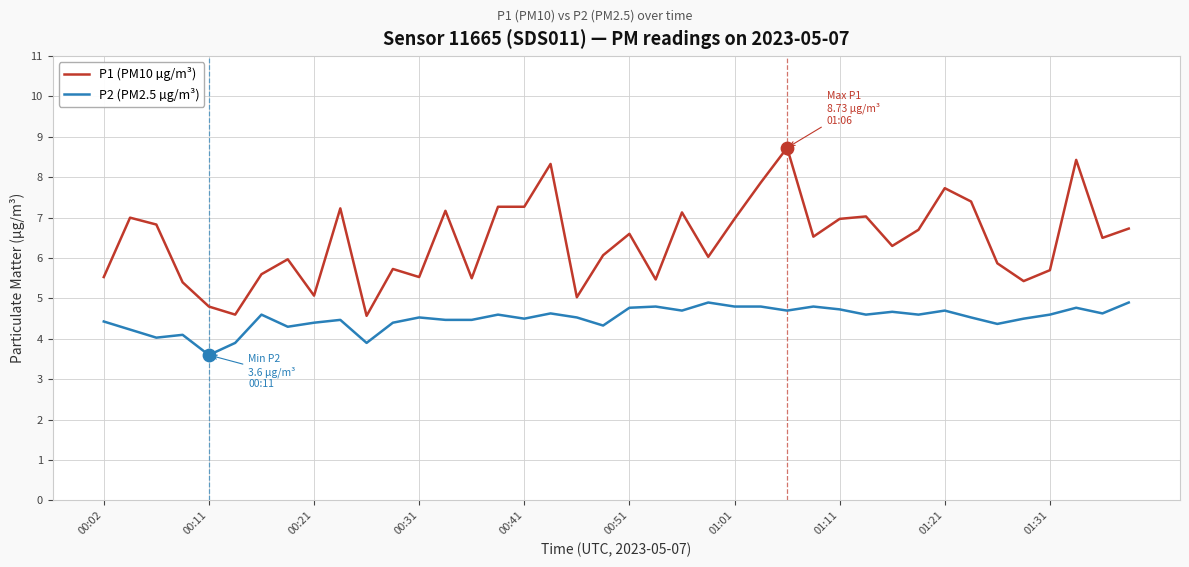

Which series has the largest total across all categories?

P1 (PM10 µg/m³)